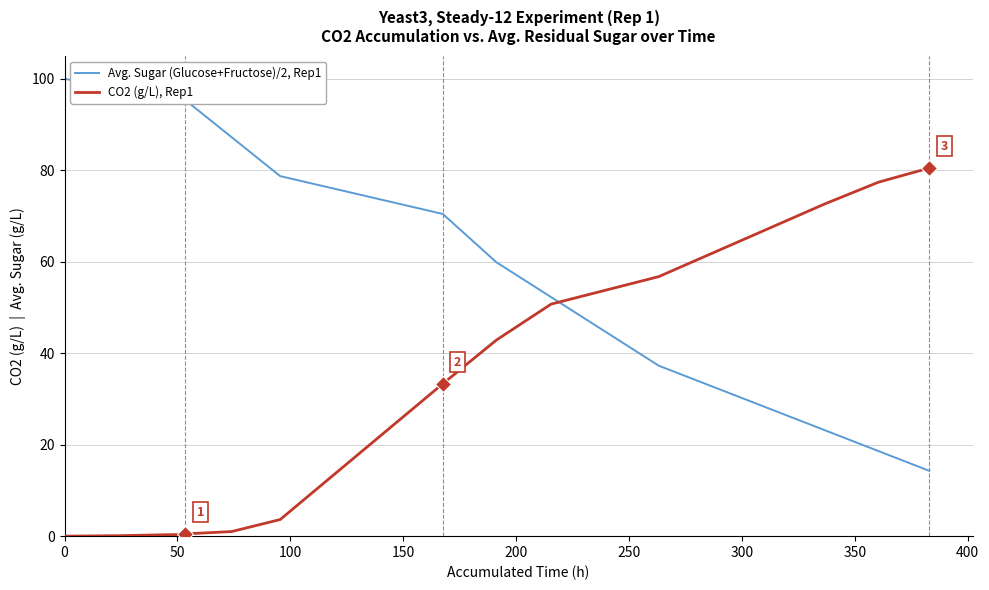

What are all the series names shown in the legend?

Avg. Sugar (Glucose+Fructose)/2, Rep1, CO2 (g/L), Rep1